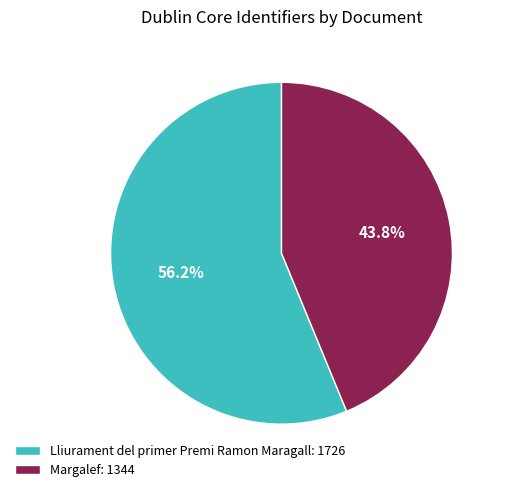

To the nearest percent, what is the combined percentage of Margalef and Lliurament del primer Premi Ramon Maragall?

100%